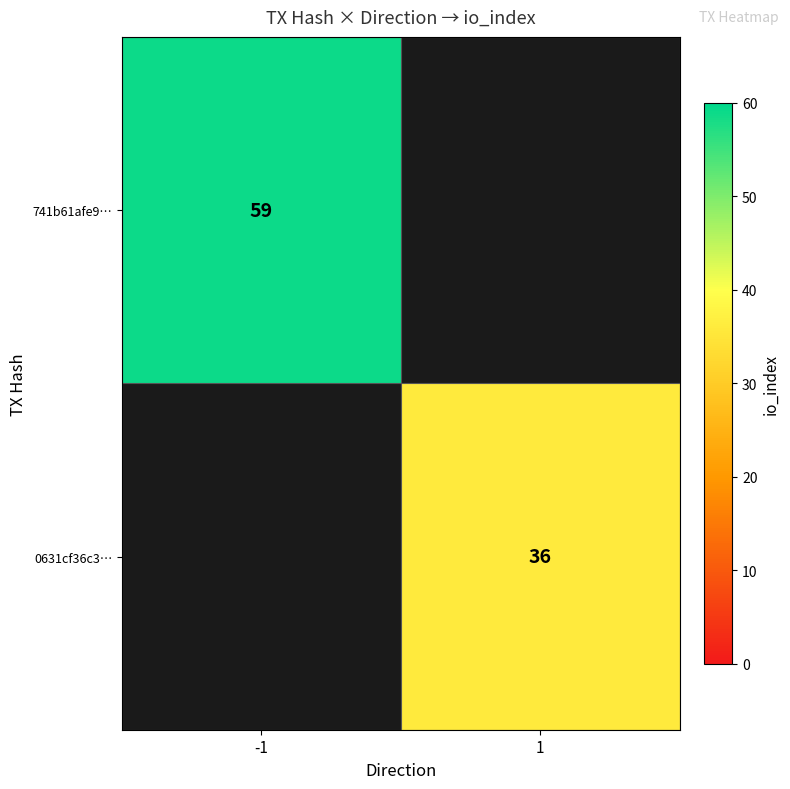

Is it true that 741b61afe9… equals 16 at -1?

False